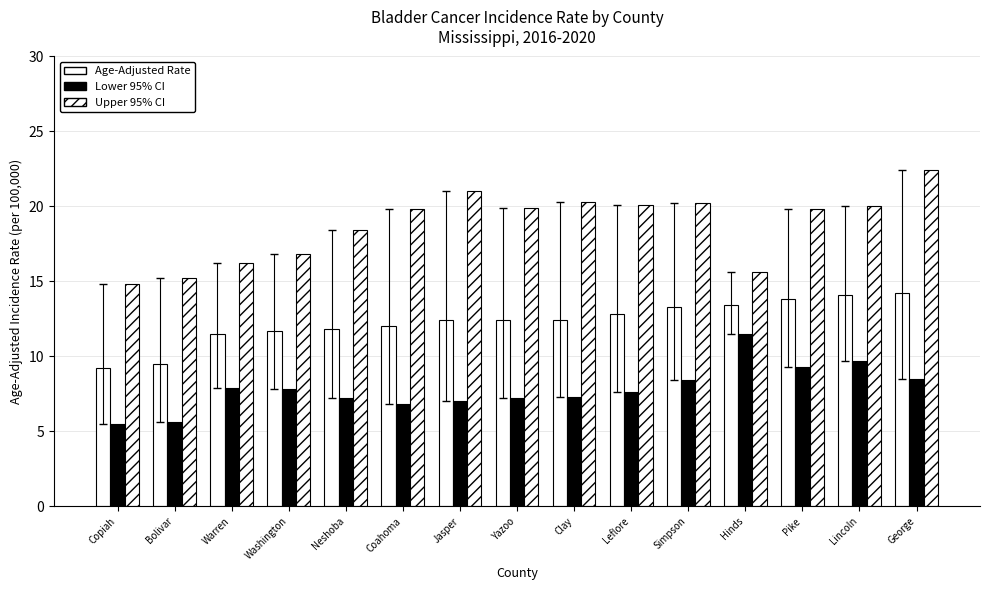

Which series has the widest spread of values?

Upper 95% CI